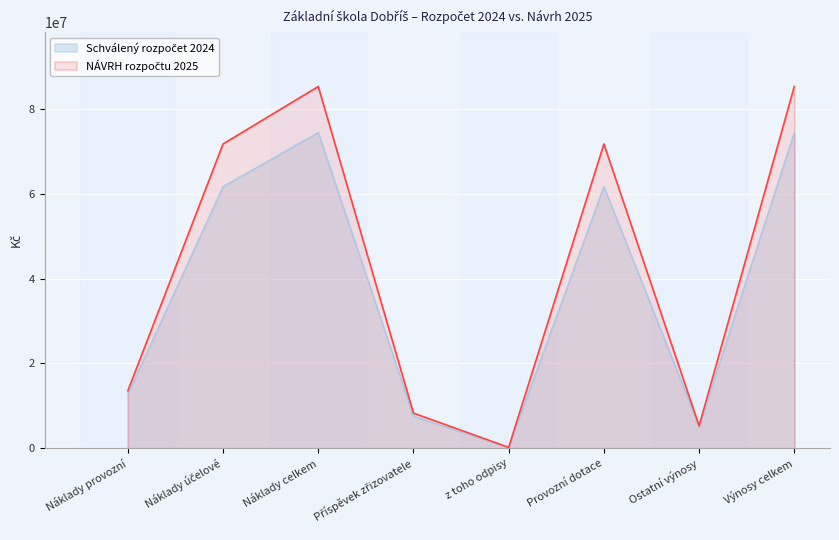

At which category is the sum across all series the highest?

Náklady celkem